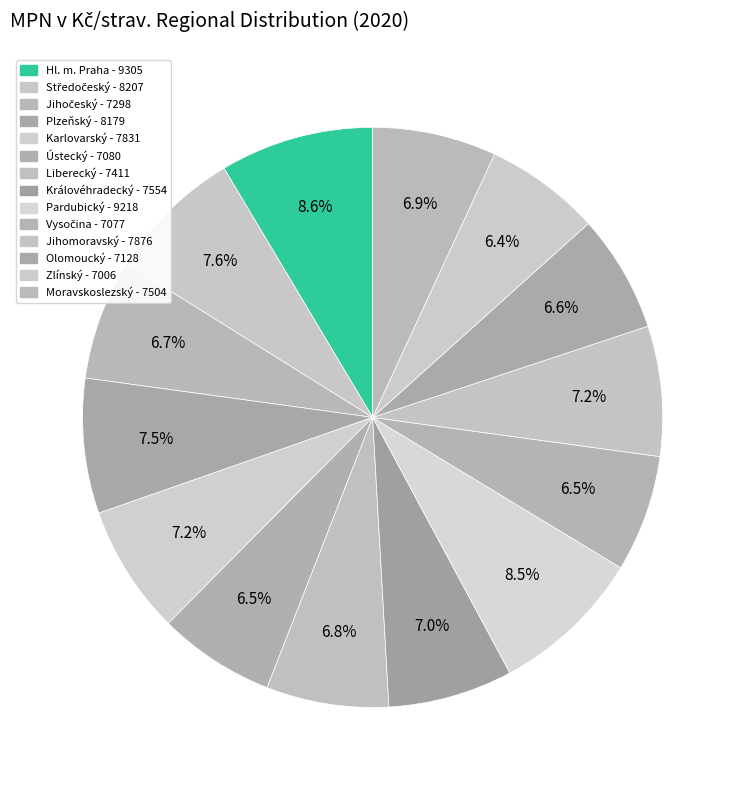

Count the number of slices in the pie.

14